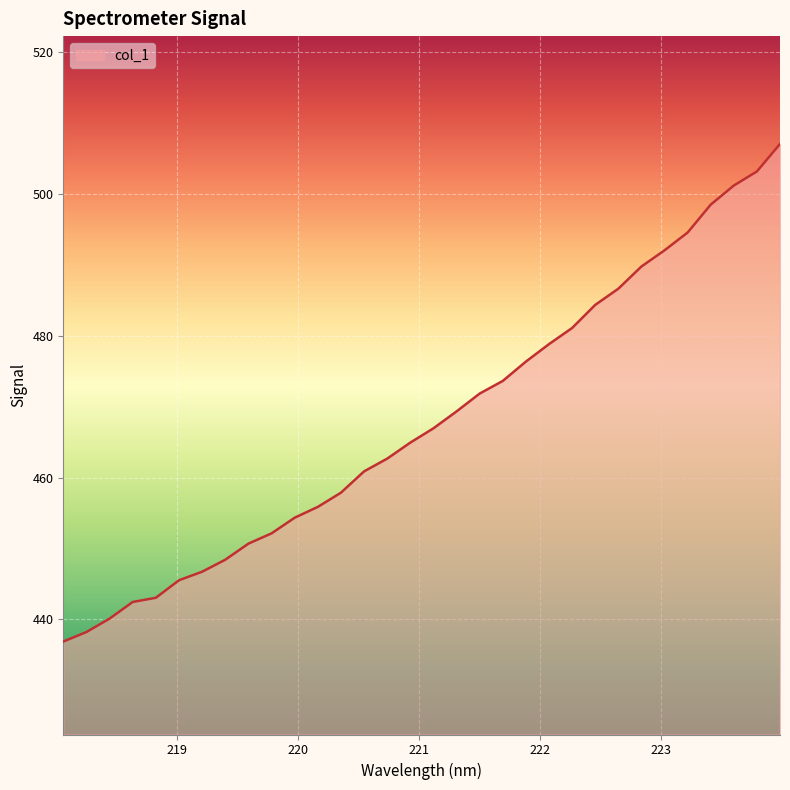

What is the greatest value displayed?

507.0